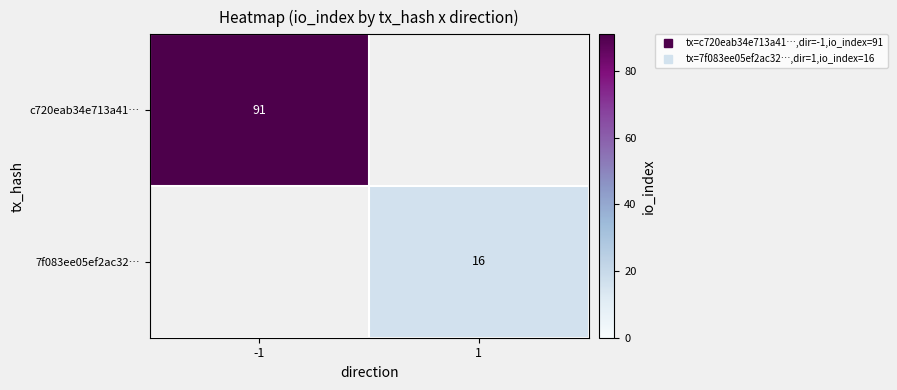

Which series has the widest spread of values?

c720eab34e713a41…